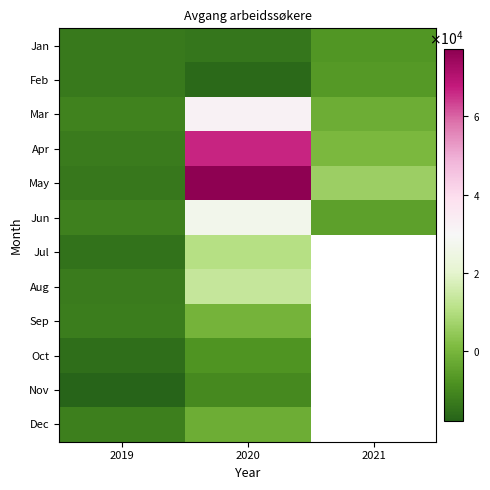

What is the smallest value displayed?

-17880.4